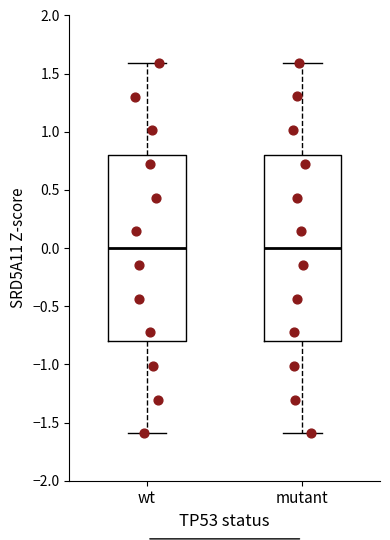

Reading left to right, read every box against the y-axis: the position of its median line, the range the box covers, and the ends of its whiskers. The values are not printed on the chart, so give them approximately, as read against the axis.

wt: median 0.0, box -0.8 to 0.8, whiskers -1.6 to 1.6
mutant: median 0.0, box -0.8 to 0.8, whiskers -1.6 to 1.6